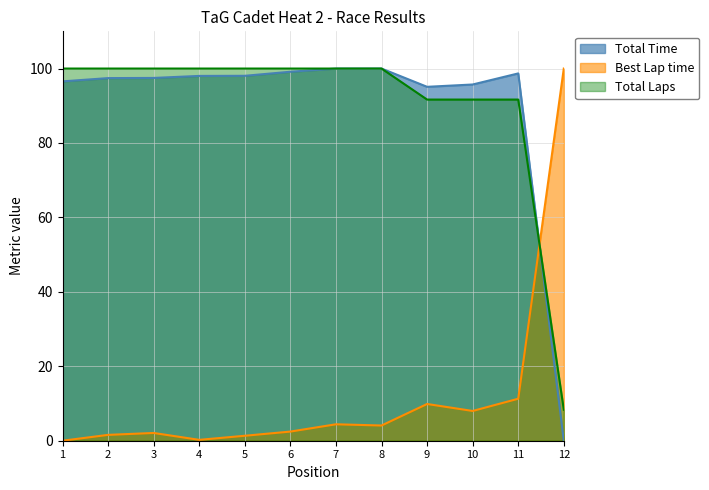

List the series in order of their peak value, lowest first.

Total Time, Best Lap time, Total Laps